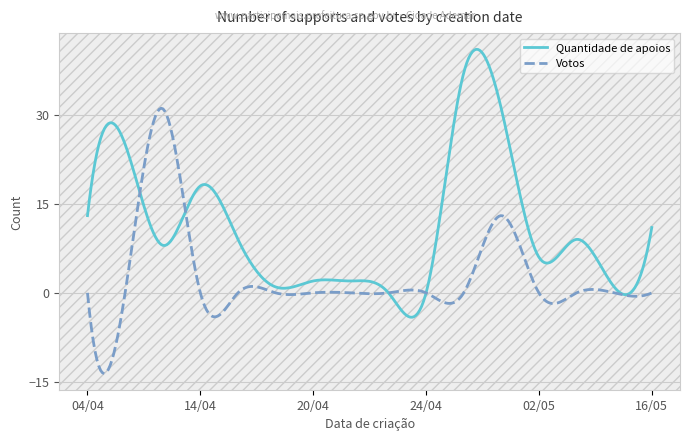

What is the greatest value displayed?

41.0